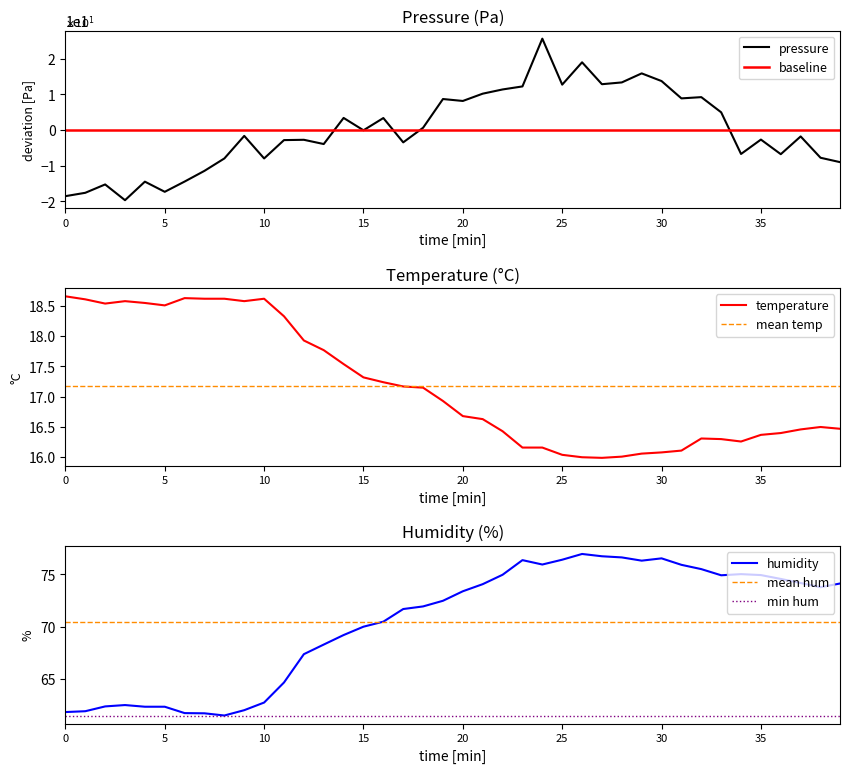

The mean temp series shows 5.1 at 35. True or false?

False